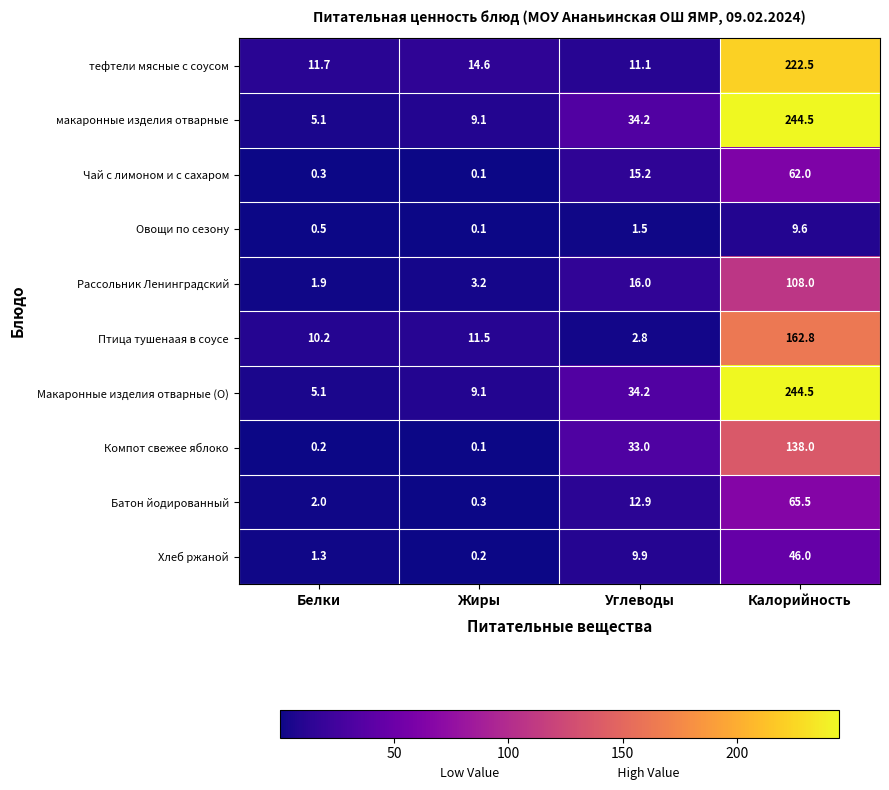

Which label corresponds to the smallest value in the chart?

Жиры